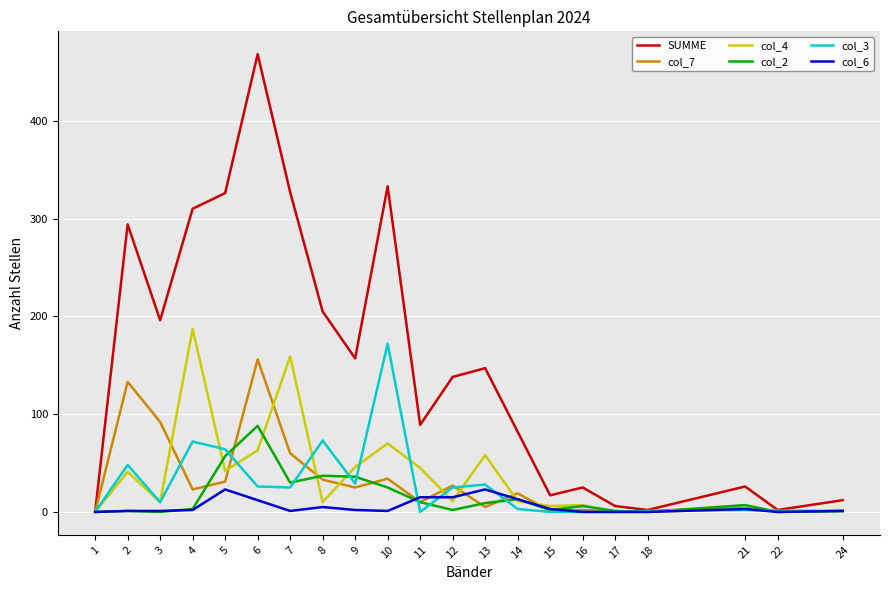

Is the value of col_4 at 16 greater than the value of col_7 at 3?

No